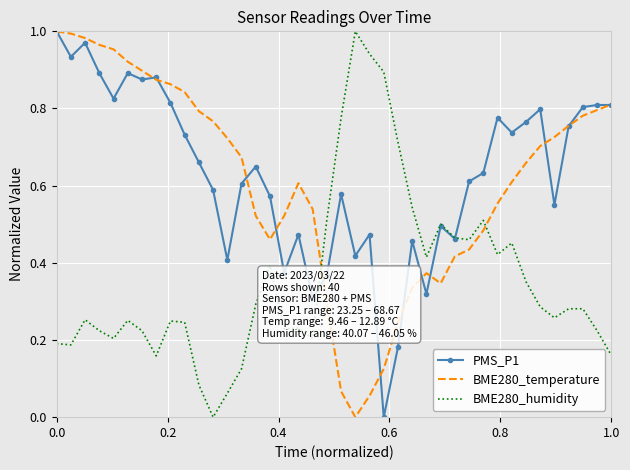

True or false: BME280_temperature and BME280_humidity cross at least once.

True